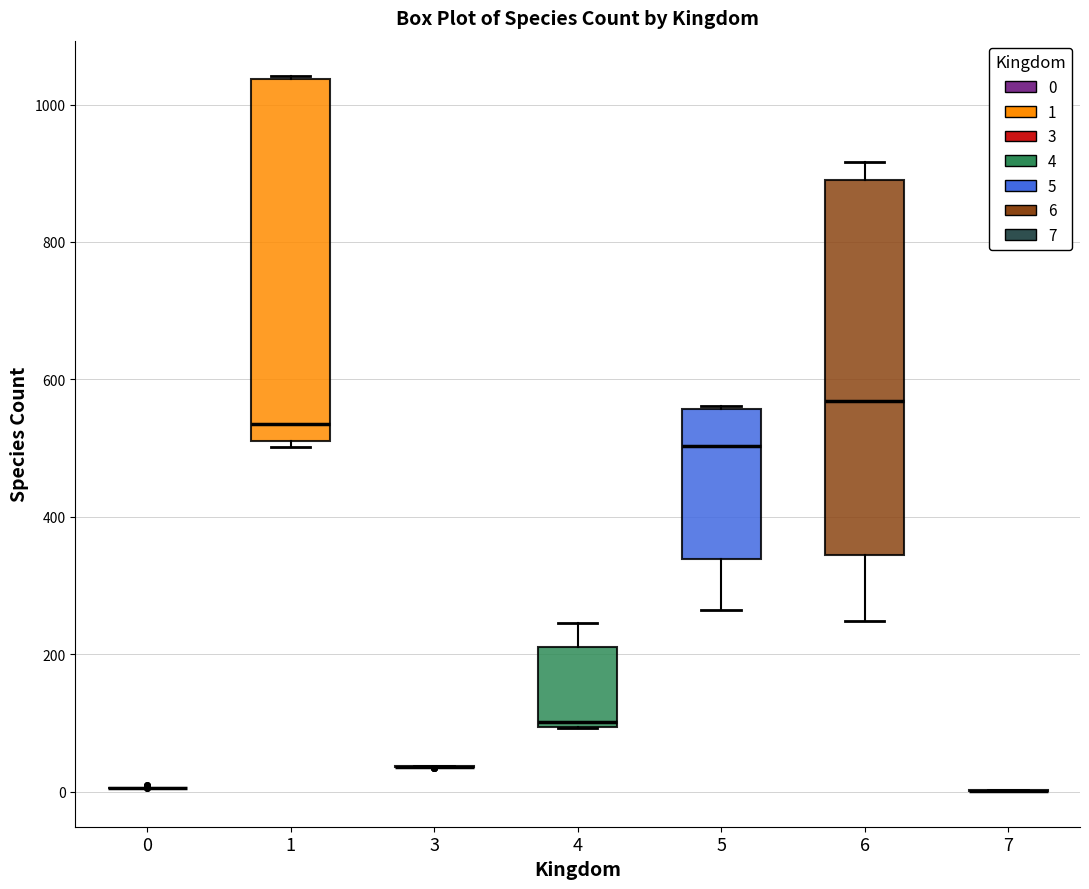

Reading left to right, transcribe this box plot: for each box, give where its median line is, the range the box spans, and where its two whiskers end, as read against the y-axis. The values are not printed on the chart, so give them approximately, as read against the axis.

0: box collapsed to a line at 0, whiskers 0 to 0
1: median 540, box 520 to 1040, whiskers 500 to 1040
3: box collapsed to a line at 40, whiskers 40 to 40
4: median 100 (just above the box's lower edge), box 100 to 220, whiskers 100 to 240
5: median 500, box 340 to 560, whiskers 260 to 560
6: median 560, box 340 to 900, whiskers 240 to 920
7: box collapsed to a line at 0, whiskers 0 to 0